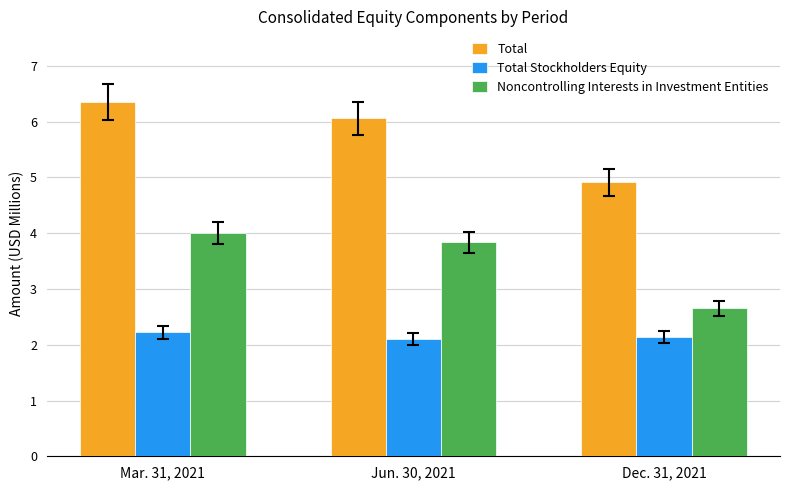

What is the total value across all series at Mar. 31, 2021?

12.6